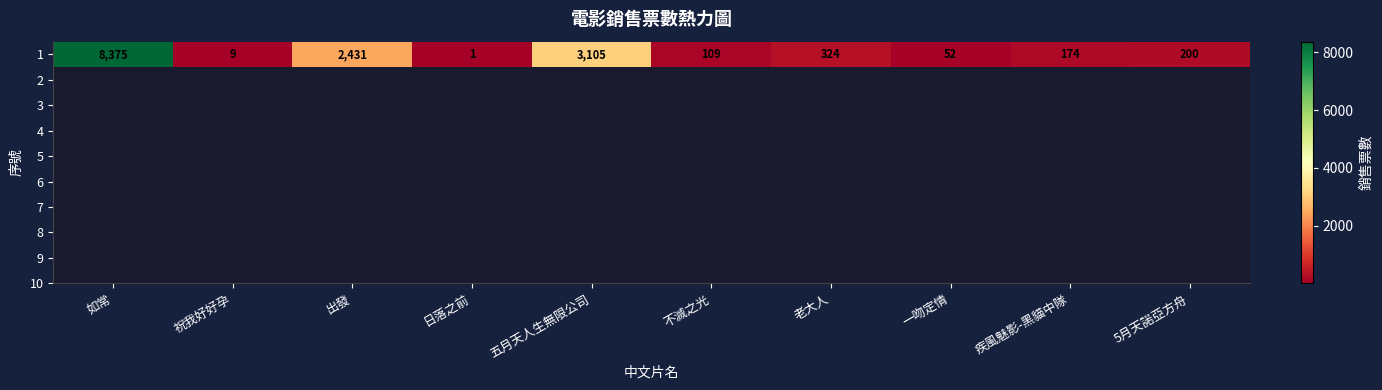

What is the difference between the maximum and minimum values?

8374